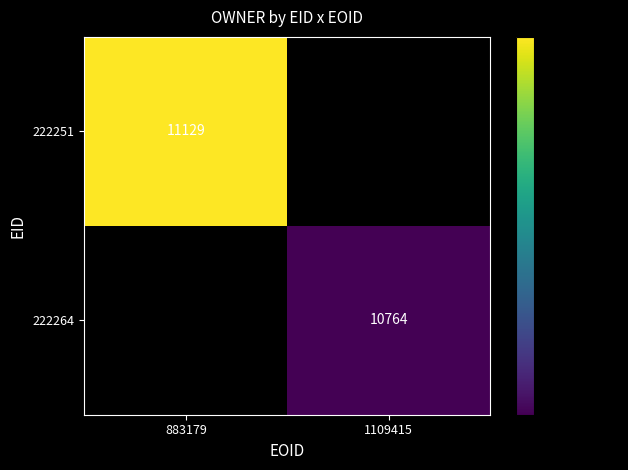

Is the value of 222264 at 1109415 greater than the value of 222251 at 883179?

No